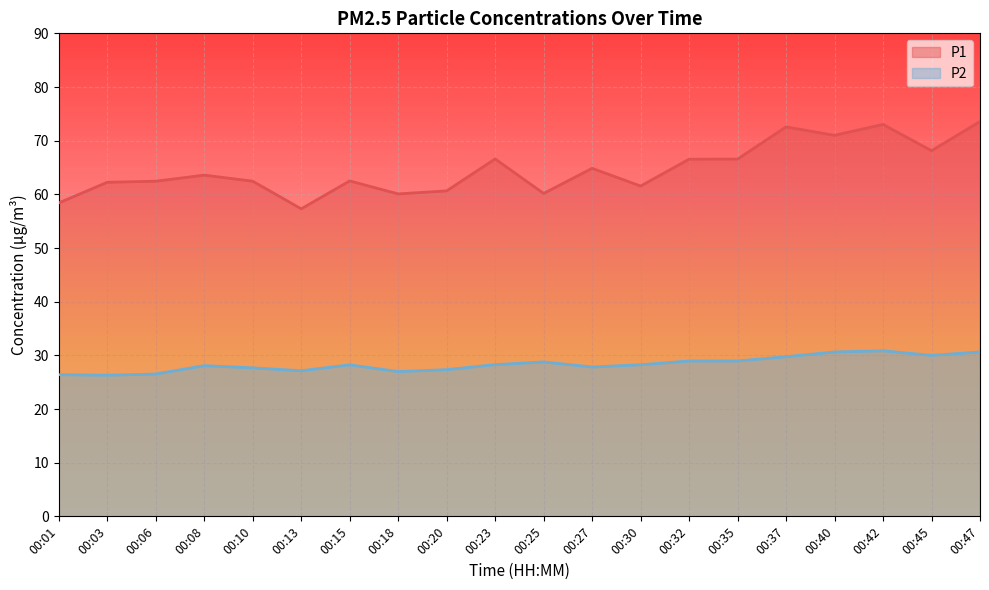

Does the chart display data point markers on the line(s)?

No